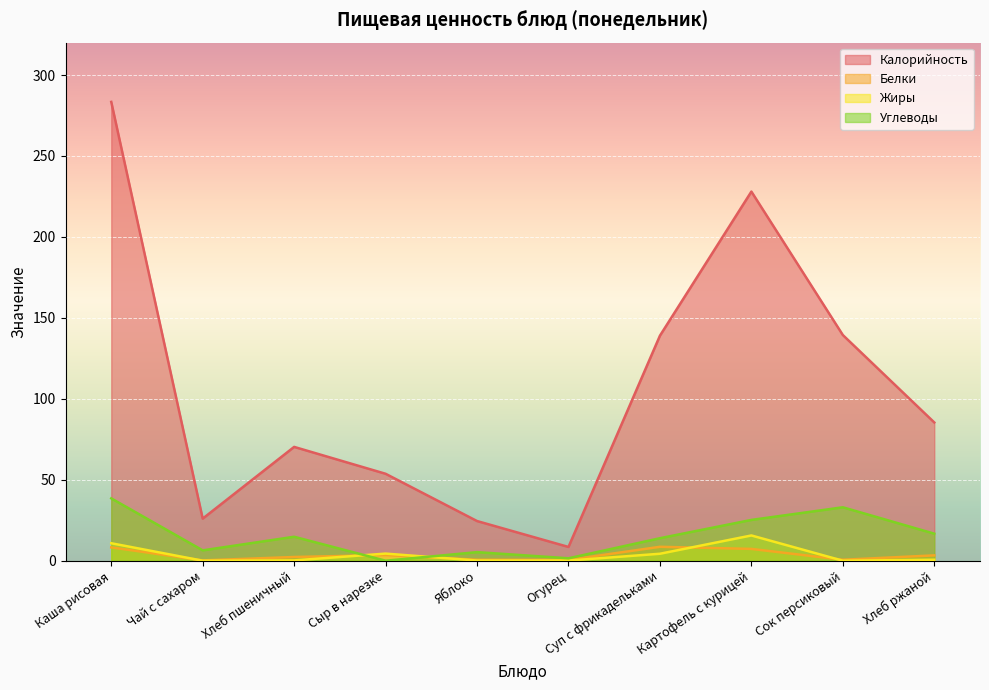

What is the average value of the Белки series?

3.5